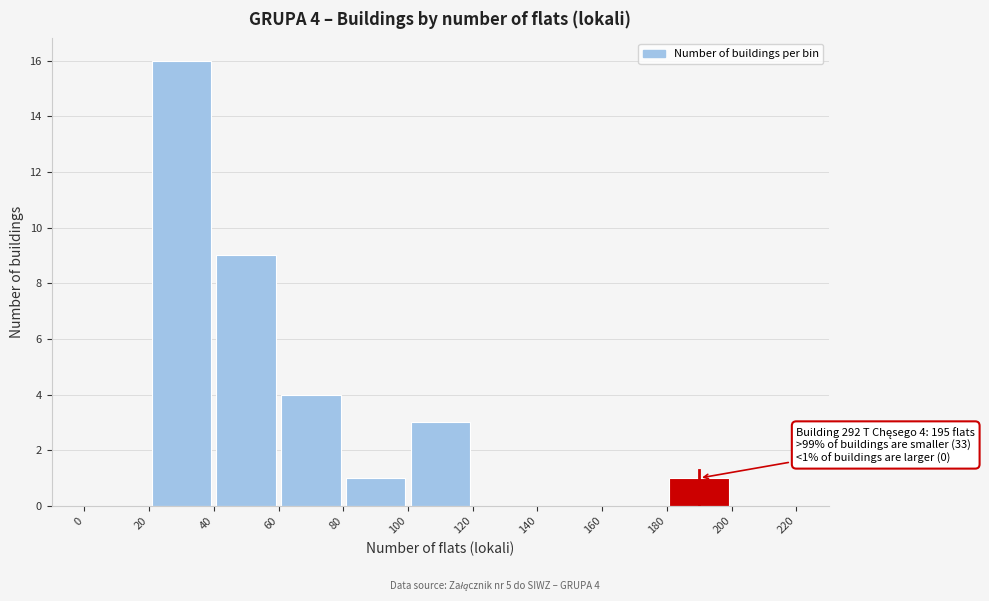

Over which range of the x-axis is the bar tallest?

20 to 40